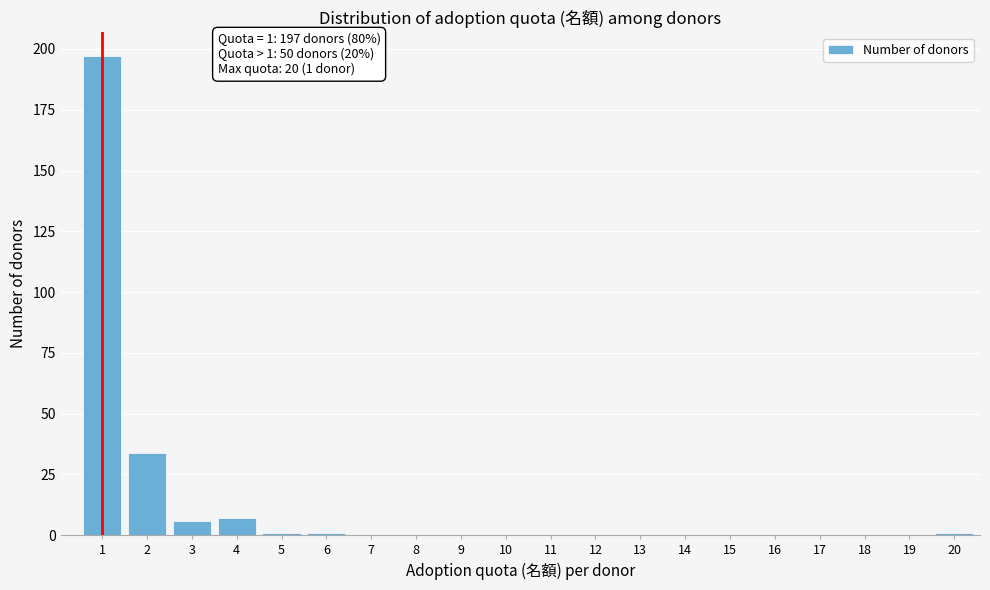

Reading right to left, list all the values displayed in this chart.

20=1	19=0	18=0	17=0	16=0	15=0	14=0	13=0	12=0	11=0	10=0	9=0	8=0	7=0	6=1	5=1	4=7	3=6	2=34	1=197